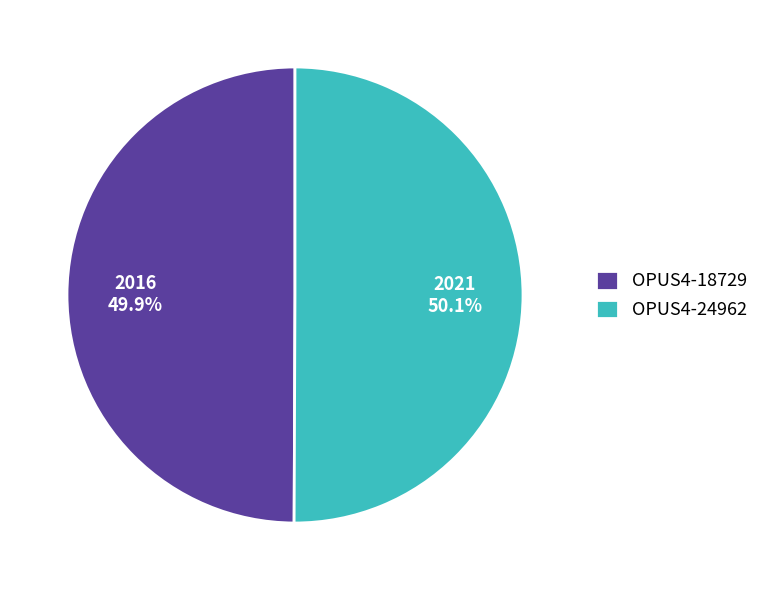

What portion of the pie excludes OPUS4-24962?

49.9%